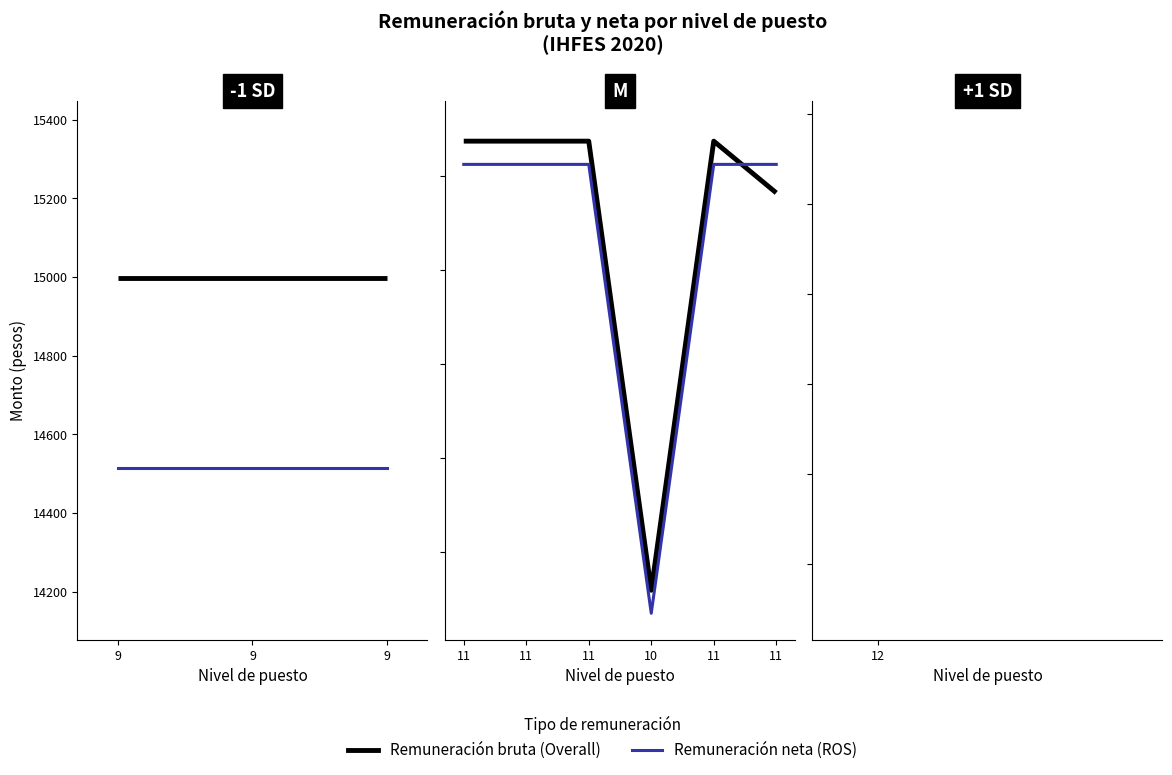

Rank the series at 11 from highest to lowest value.

Remuneración bruta, Remuneración neta